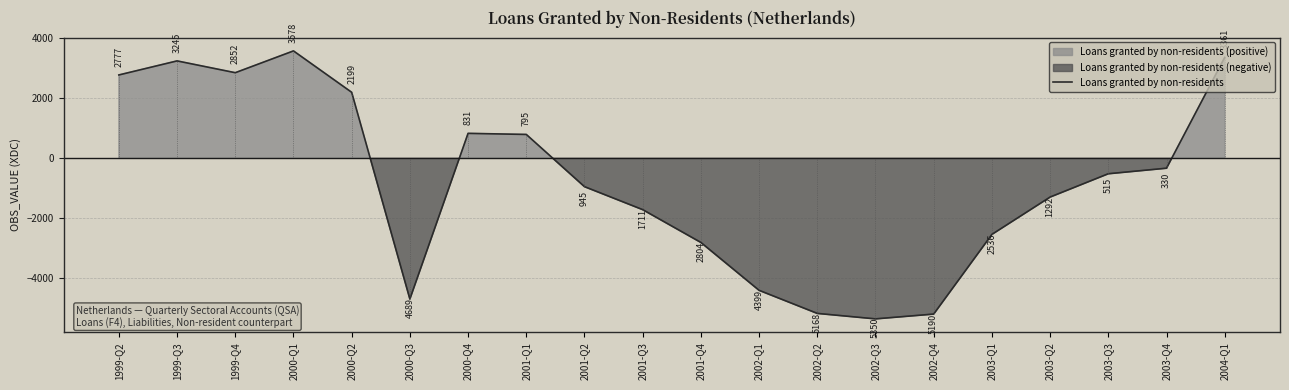

The value at 2000-Q3 is -6288. True or false?

False